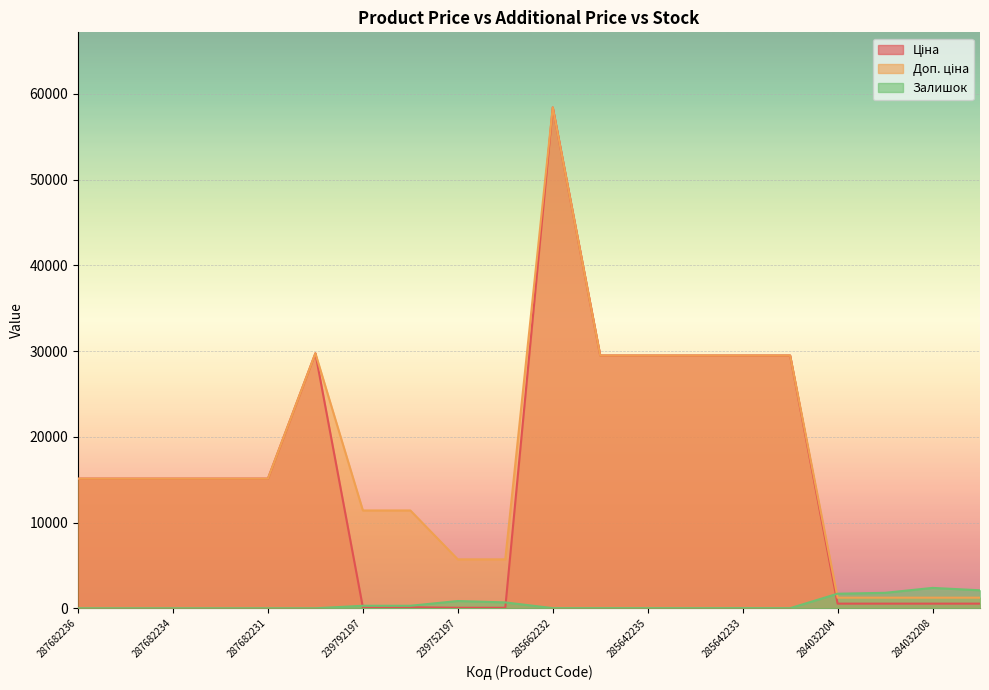

How many lines are shown in the chart?

3